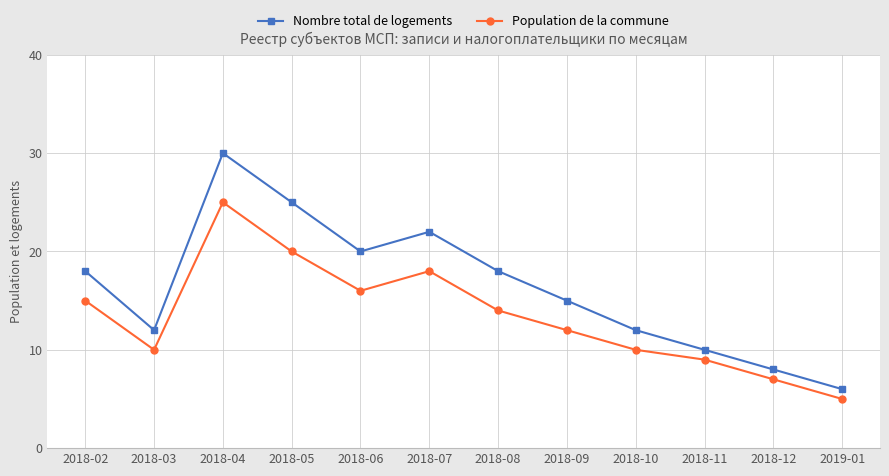

True or false: Nombre total de logements has a value of 15 at 2018-09.

True